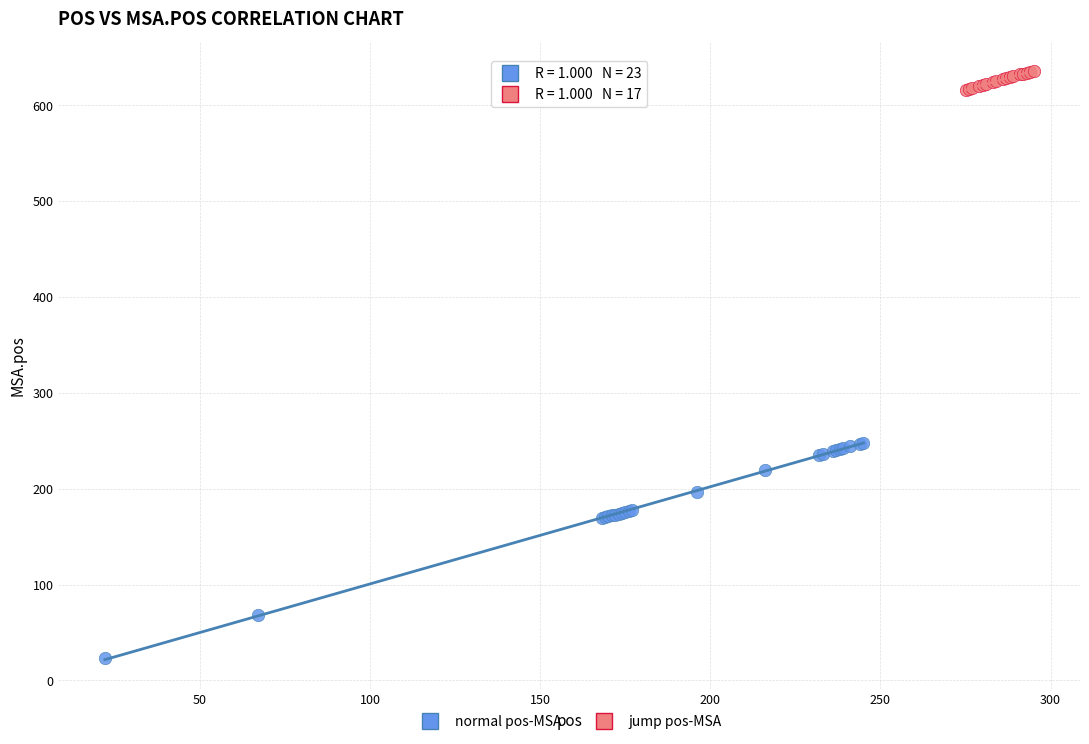

Which series contains the highest Y value?

jump pos-MSA